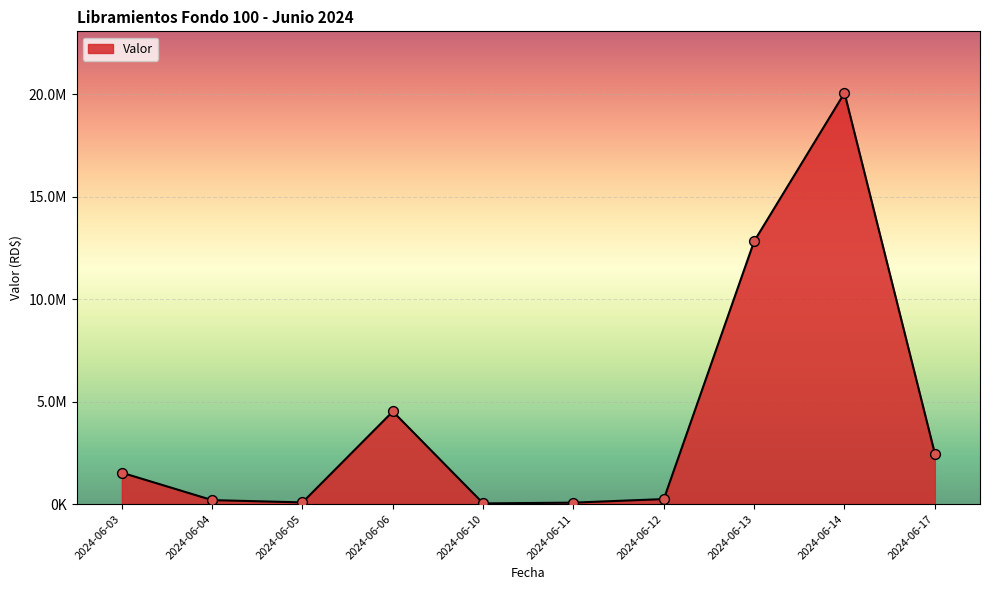

Which has a higher value, 2024-06-17 or 2024-06-13?

2024-06-13